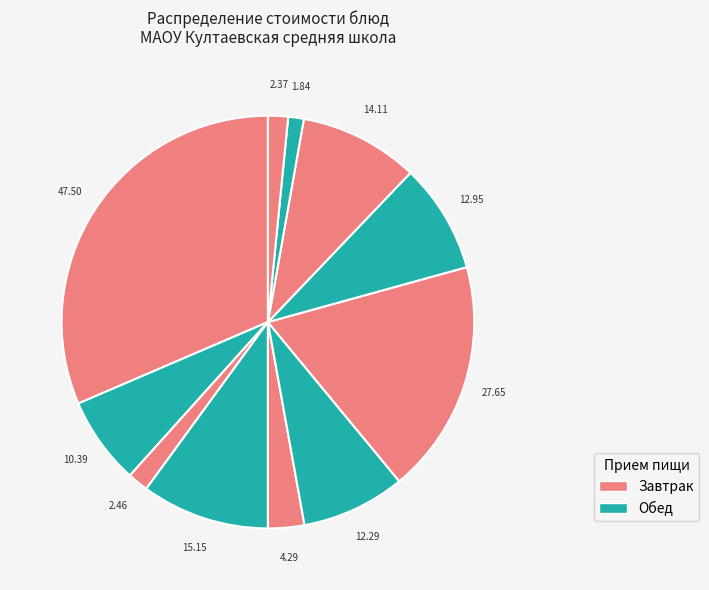

Count the number of slices in the pie.

11